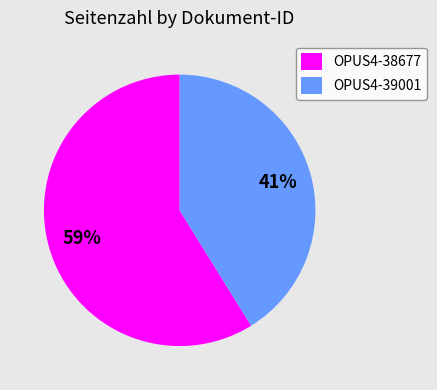

What is the majority slice?

OPUS4-38677